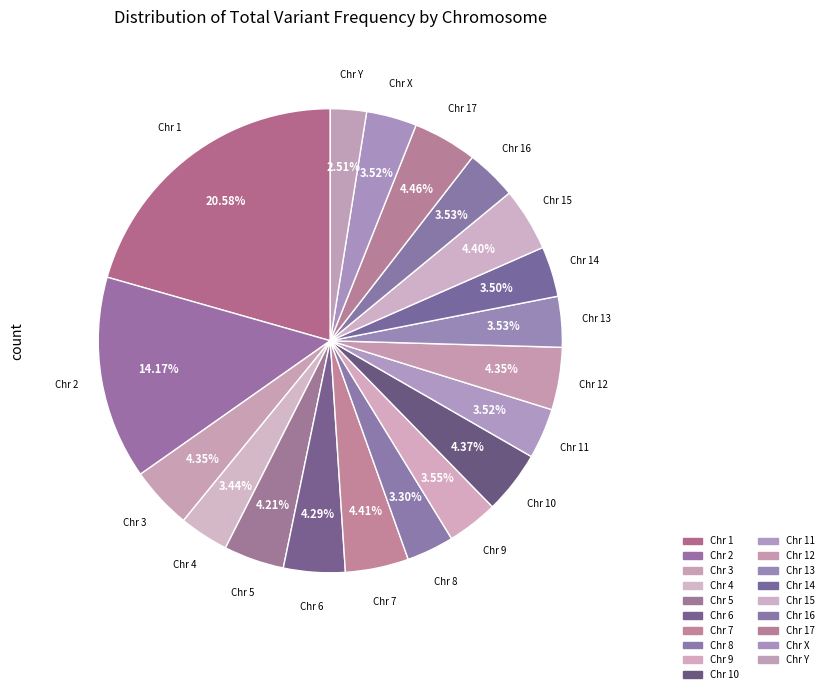

Which category has the smallest portion of the pie?

Y